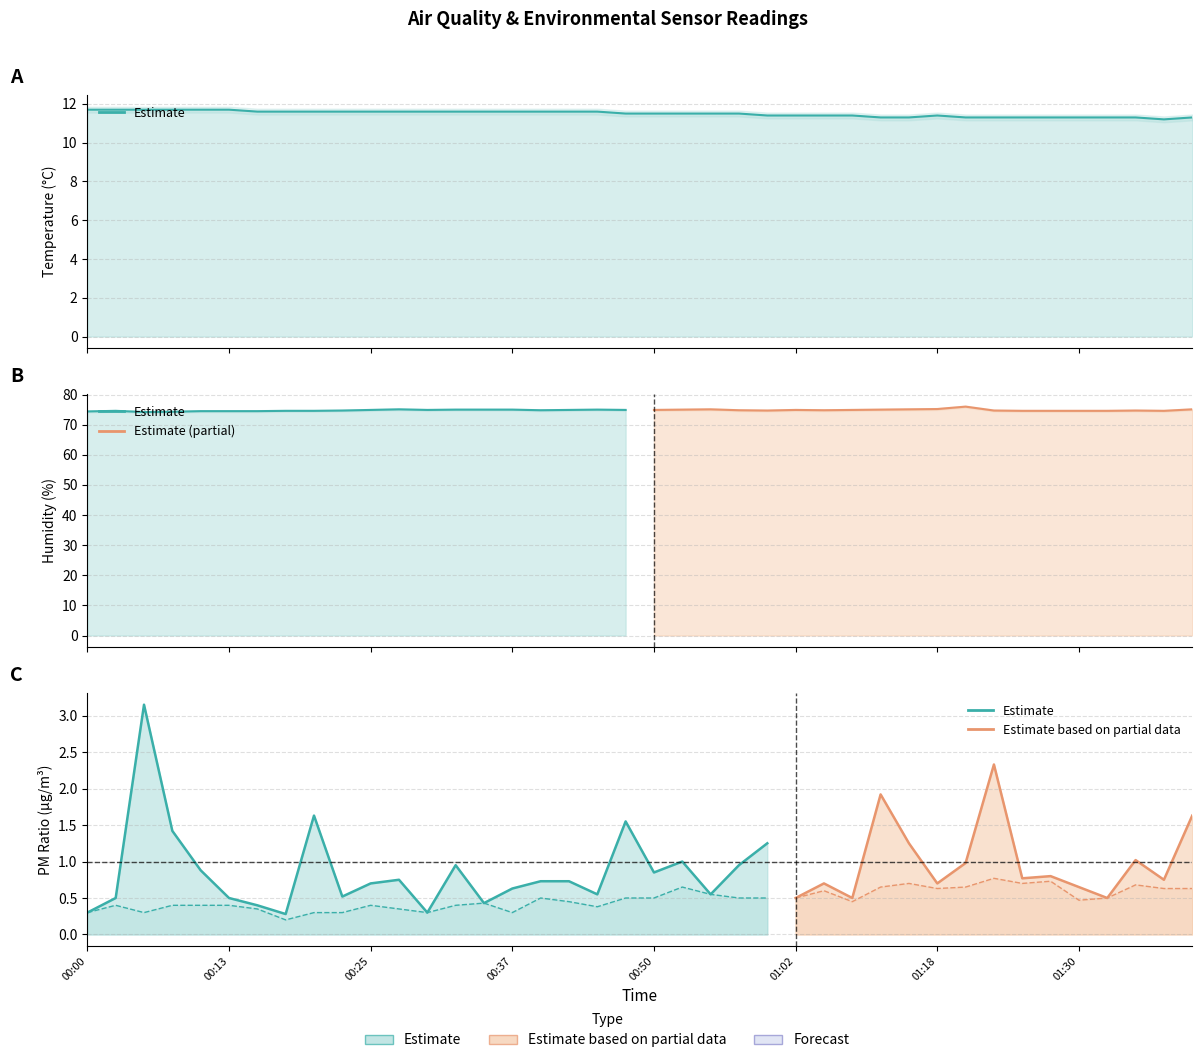

How many categories are shown in the chart?

40